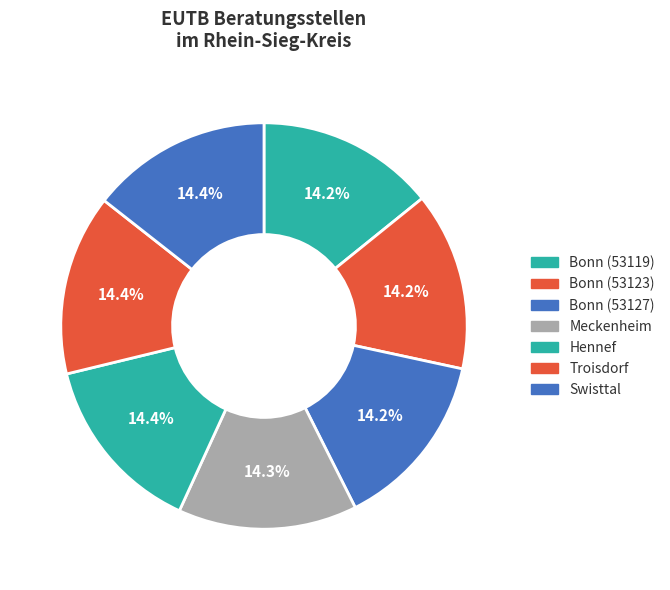

How many segments does this pie chart have?

7